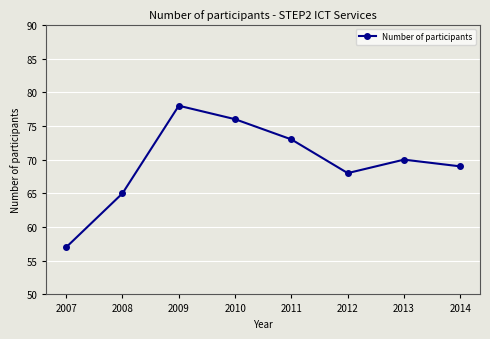

What is the sum of the values at 2014 and 2009?

147